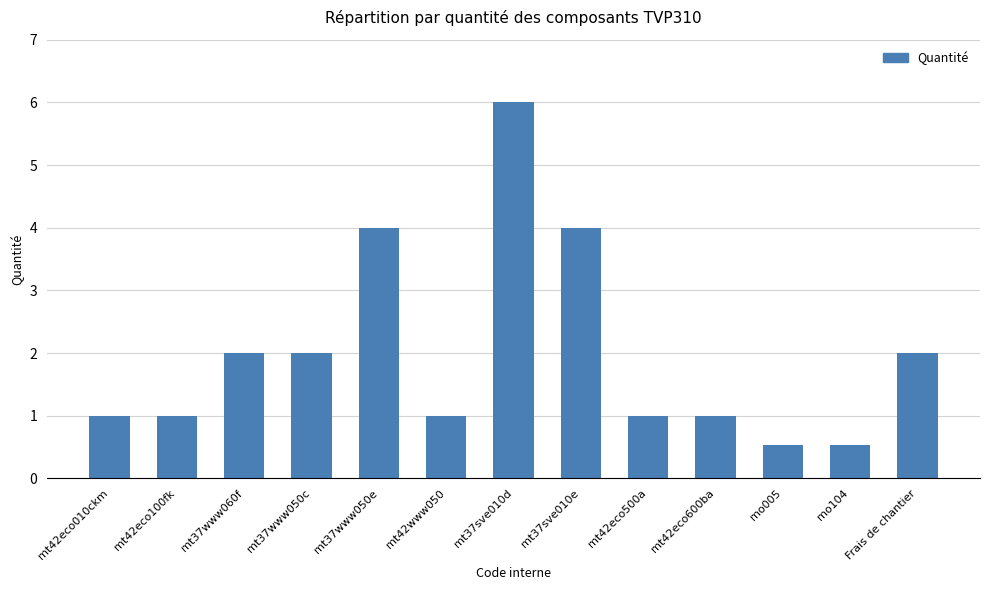

What value does the data have at mt42www050?

1.0